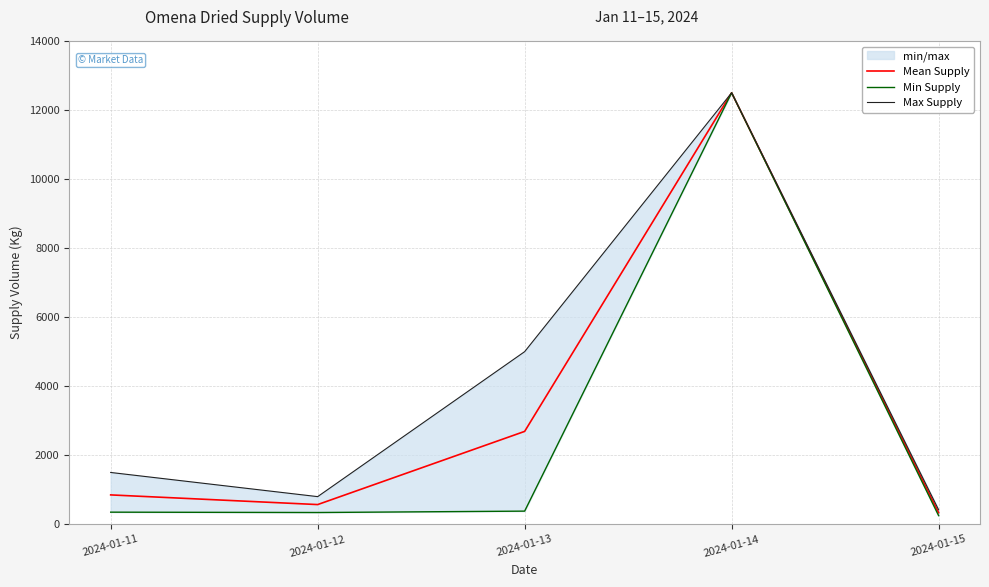

At which category does the chart reach its peak across all series?

2024-01-14